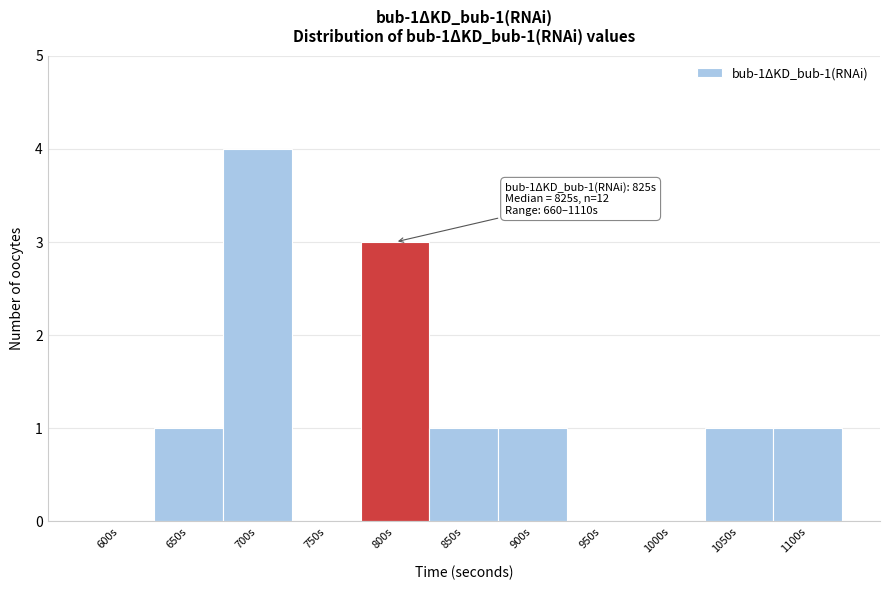

Reading right to left, extract all data points from this chart.

1100s=1	1050s=1	1000s=0	950s=0	900s=1	850s=1	800s=3	750s=0	700s=4	650s=1	600s=0